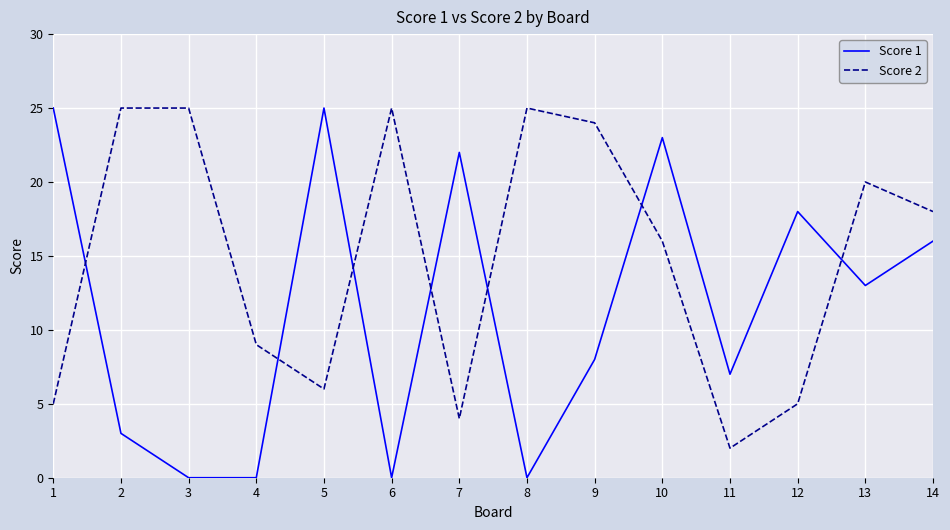

Which series has the largest total across all categories?

Score 2